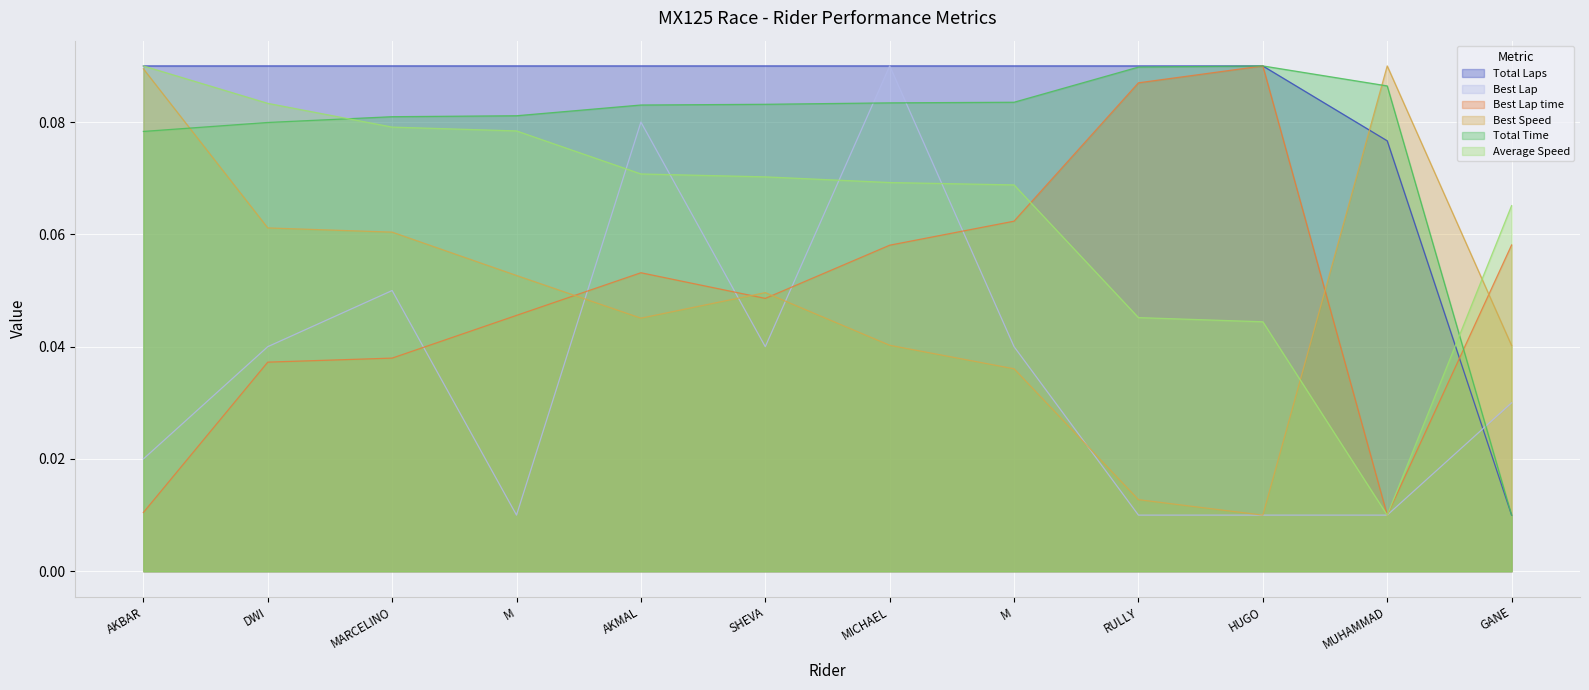

Between AKMAL and HUGO, which series saw the biggest shift?

Best Lap